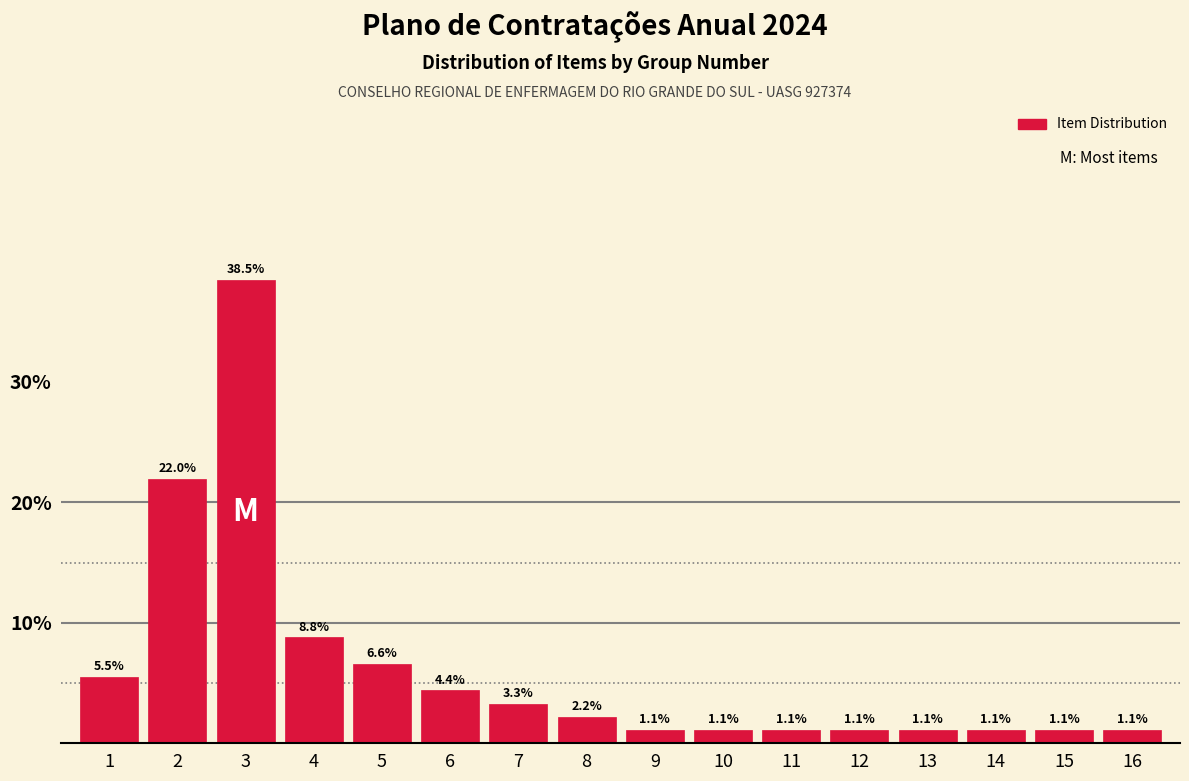

Reading right to left, extract all data points from this chart.

1.1	1.1	1.1	1.1	1.1	1.1	1.1	1.1	2.2	3.3	4.4	6.6	8.8	38.5	22.0	5.5